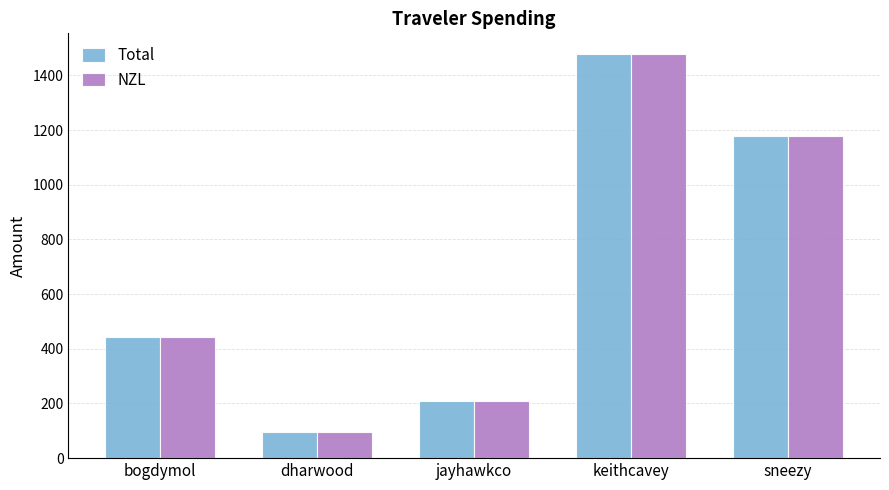

At which label is Total closest to 788?

bogdymol